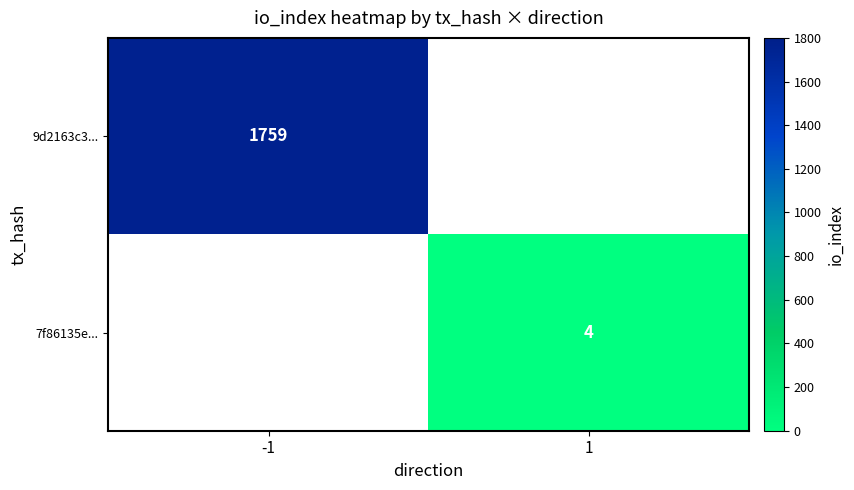

The value of 7f86135e... at 1 is 6. True or false?

False